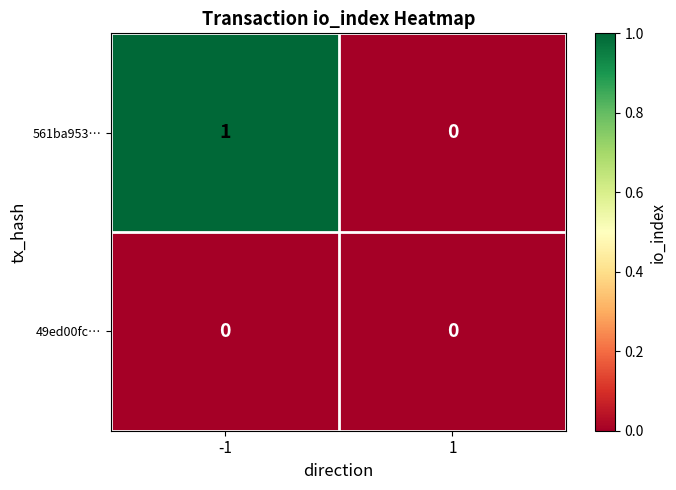

Which label corresponds to the largest value in the chart?

-1